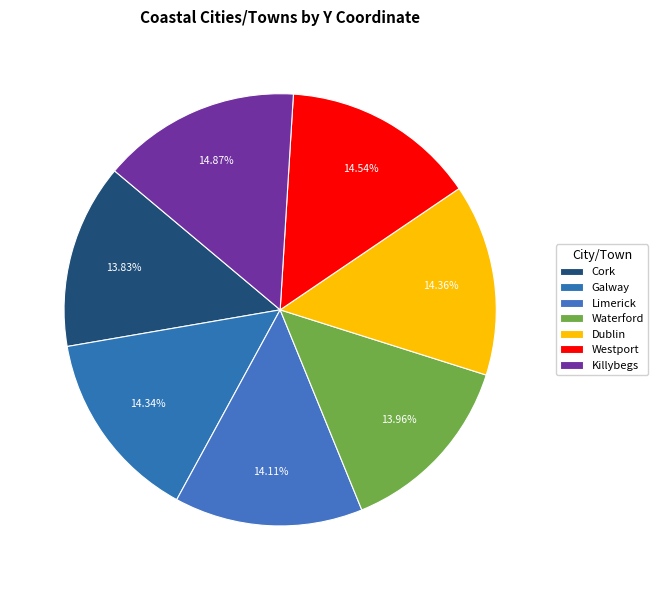

Count the number of slices in the pie.

7